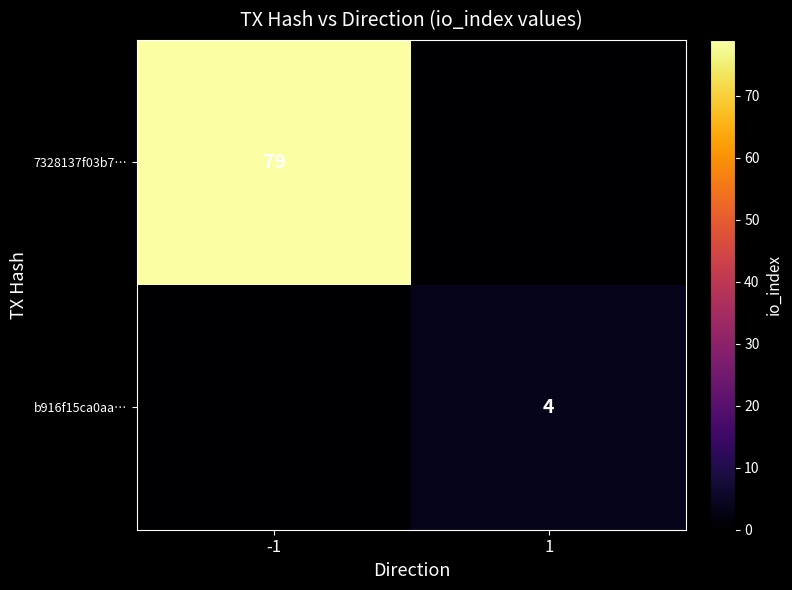

Is the value of 7328137f03b7… at -1 greater than the value of b916f15ca0aa… at 1?

Yes